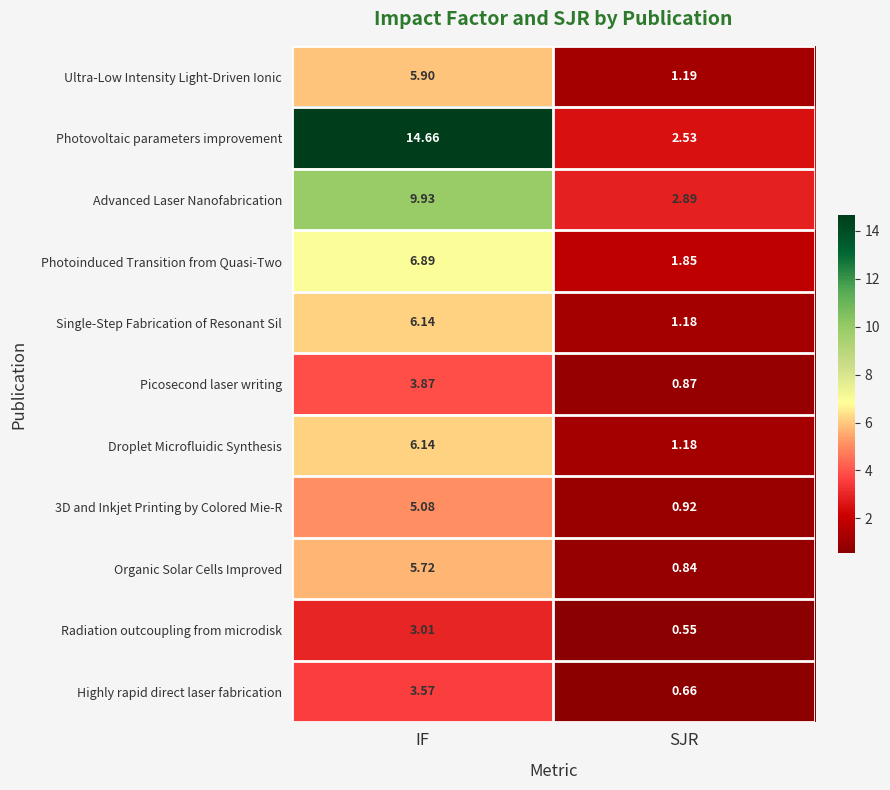

Where is Single-Step Fabrication of Resonant Sil nearest to the value 3?

SJR